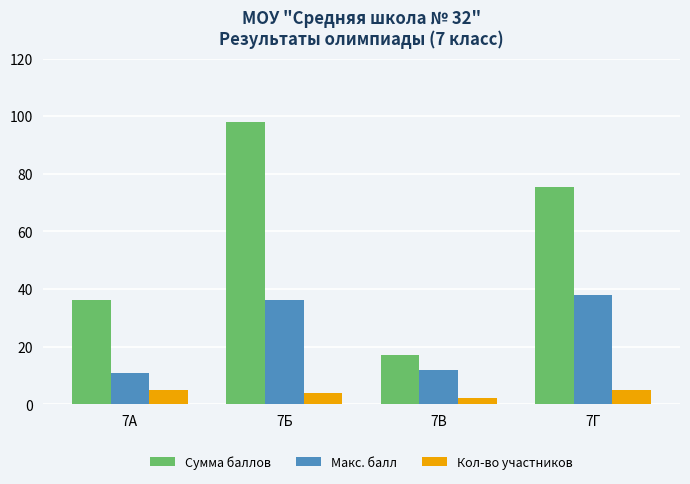

What is the sum of all Кол-во участников values?

16.0